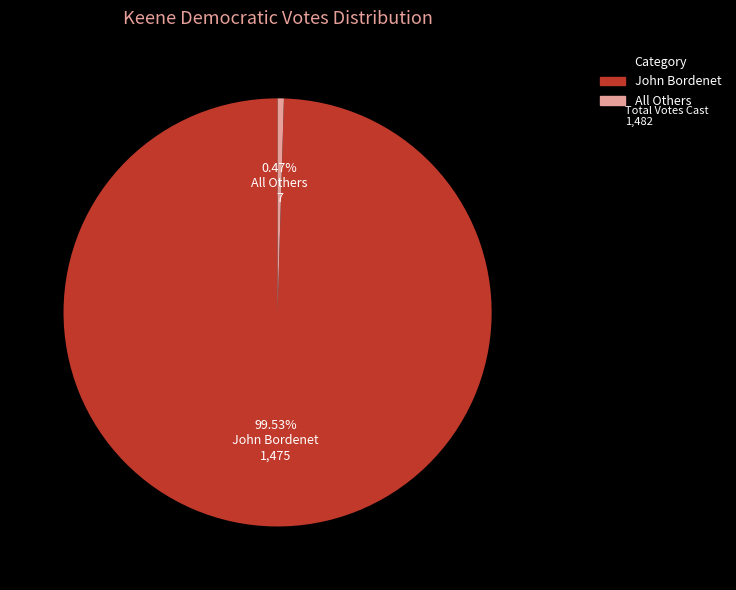

Is there any slice that represents more than half of the pie?

Yes